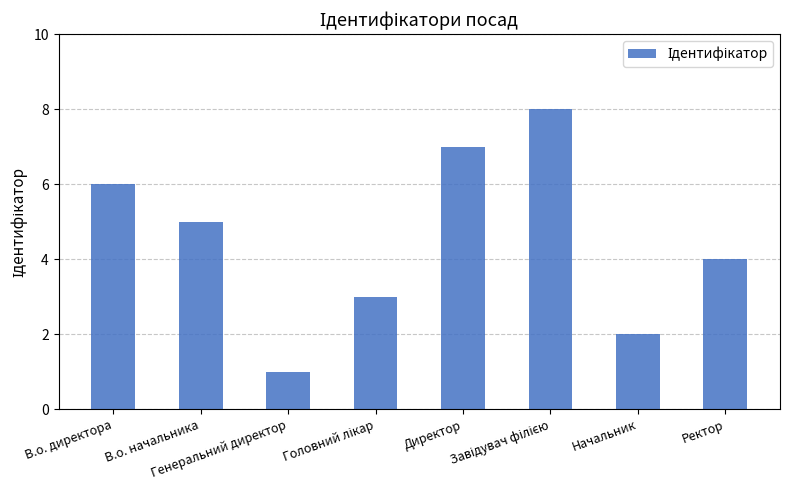

What is the difference between the values at В.о. директора and Начальник?

4